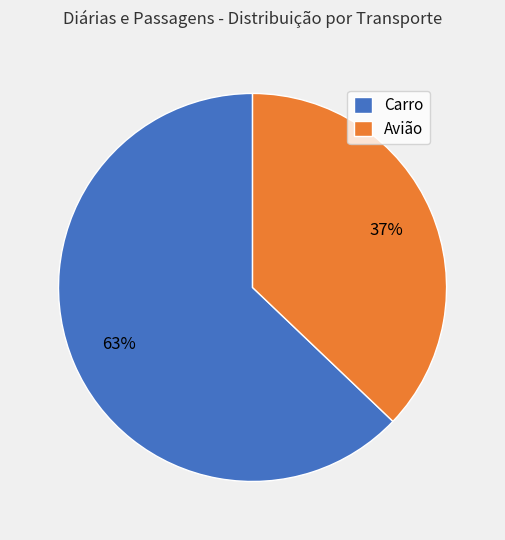

Combined, do Carro and Avião account for over 50%?

Yes